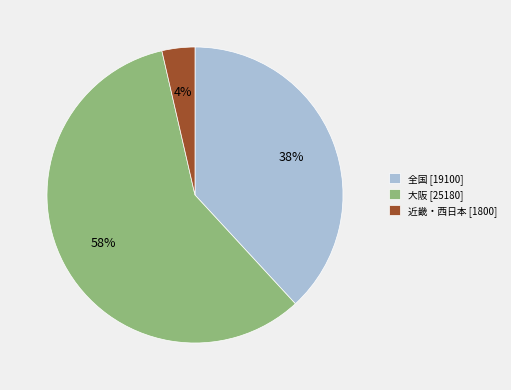

What is the ratio of the value at 大阪 [25180] to the value at 全国 [19100]?

1.5